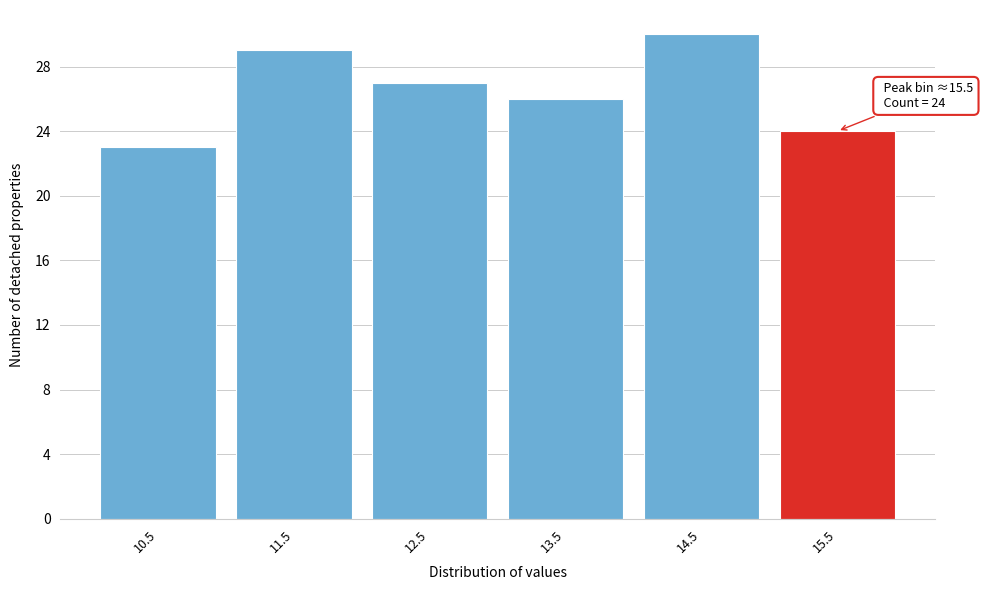

Reading left to right, list all the values displayed in this chart.

10.5=23	11.5=29	12.5=27	13.5=26	14.5=30	15.5=24